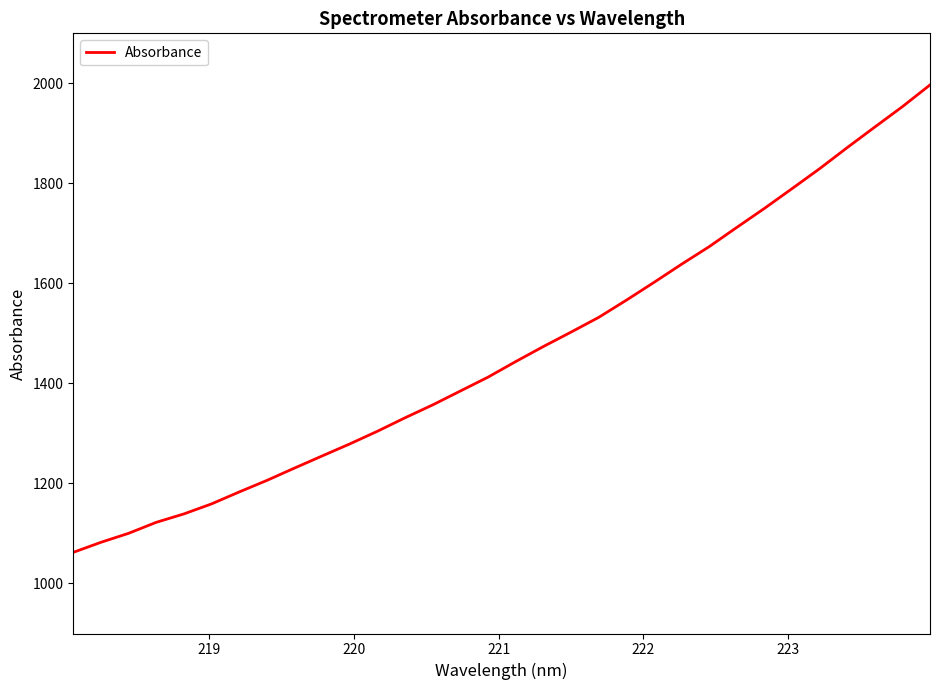

What is the difference between the maximum and minimum values?

934.6